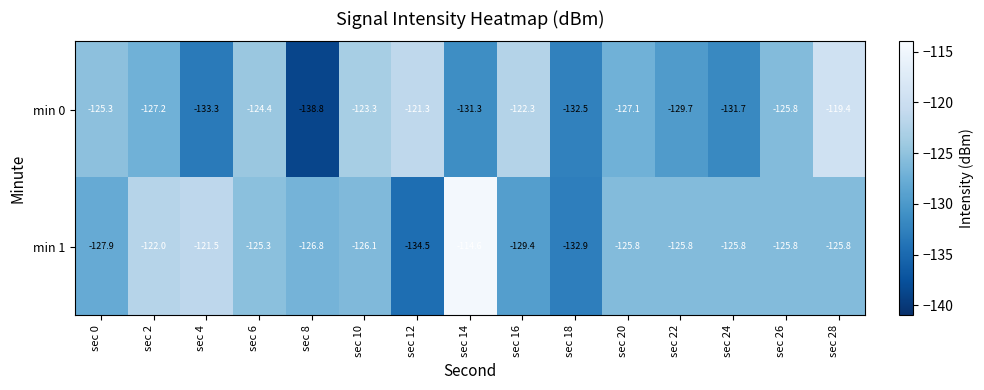

What is the difference between the second highest and minimum values in the min 1 series?

13.0